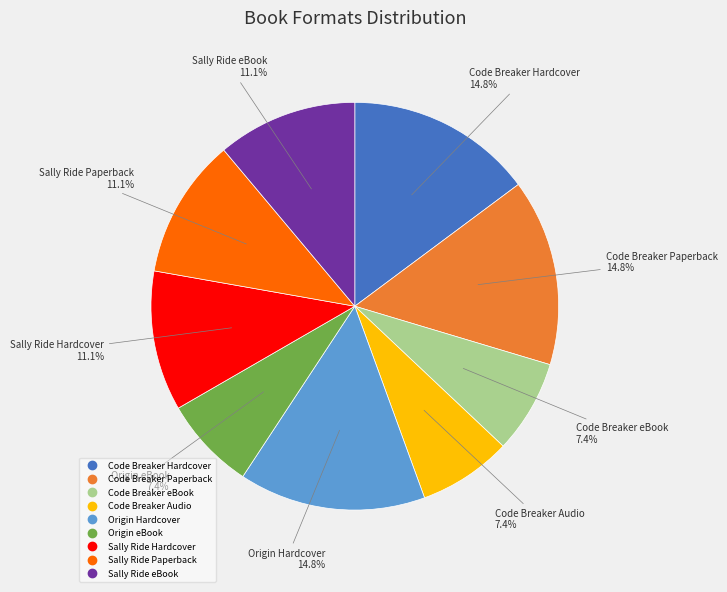

The Code Breaker Audio slice represents 7% of the pie. True or false?

True